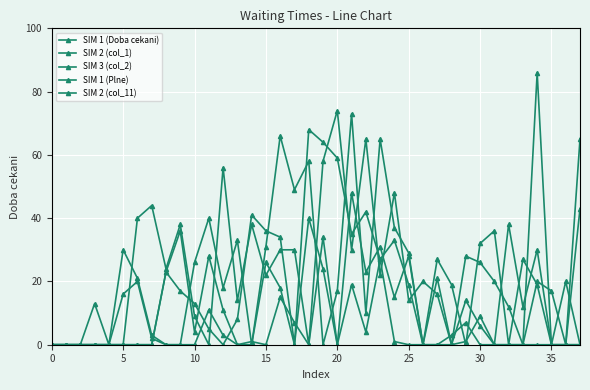

How many lines are shown in the chart?

5